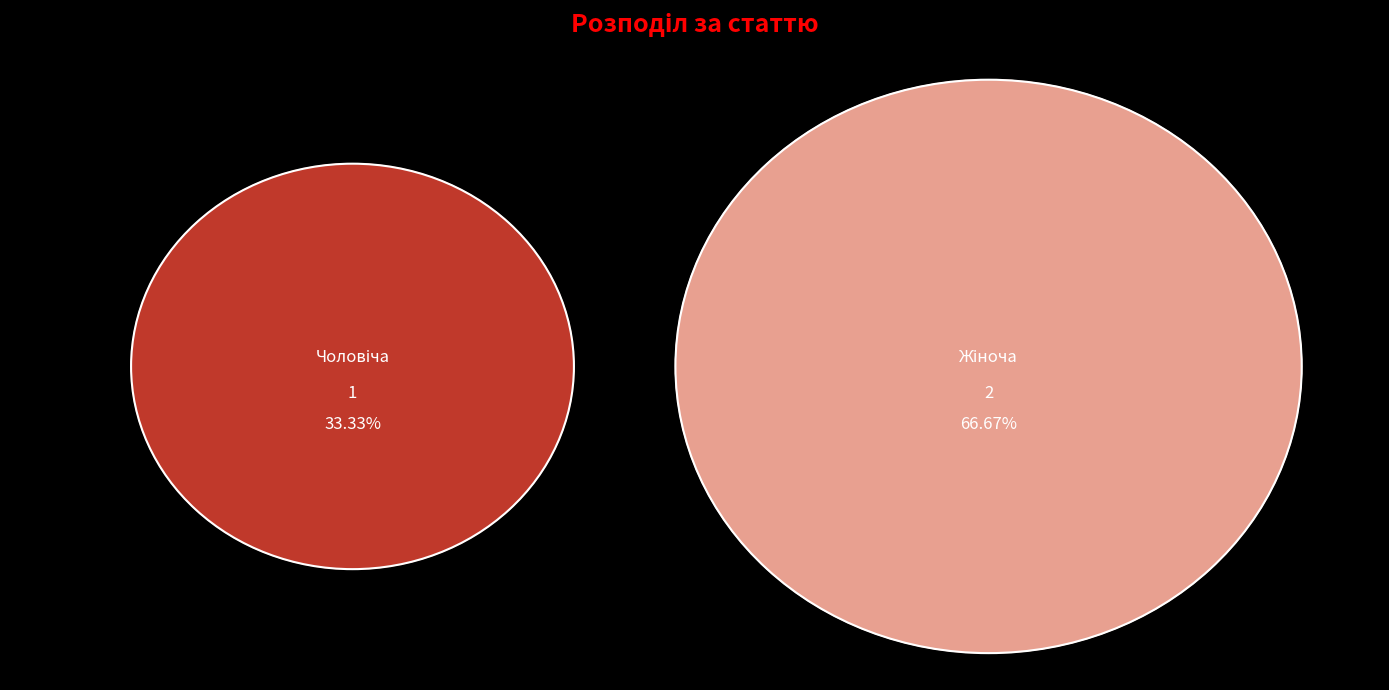

What percentage is NOT represented by Чоловіча?

66.7%